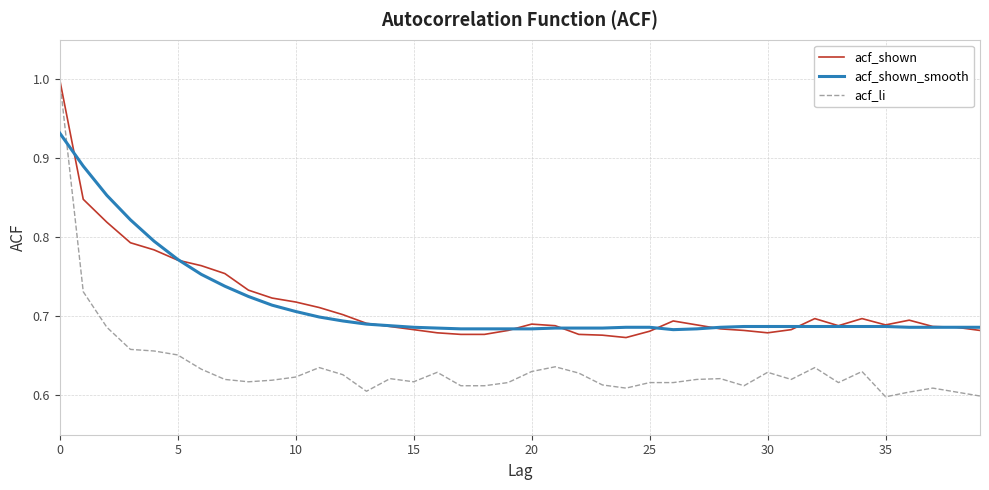

What is the highest value of the acf_shown series?

1.0